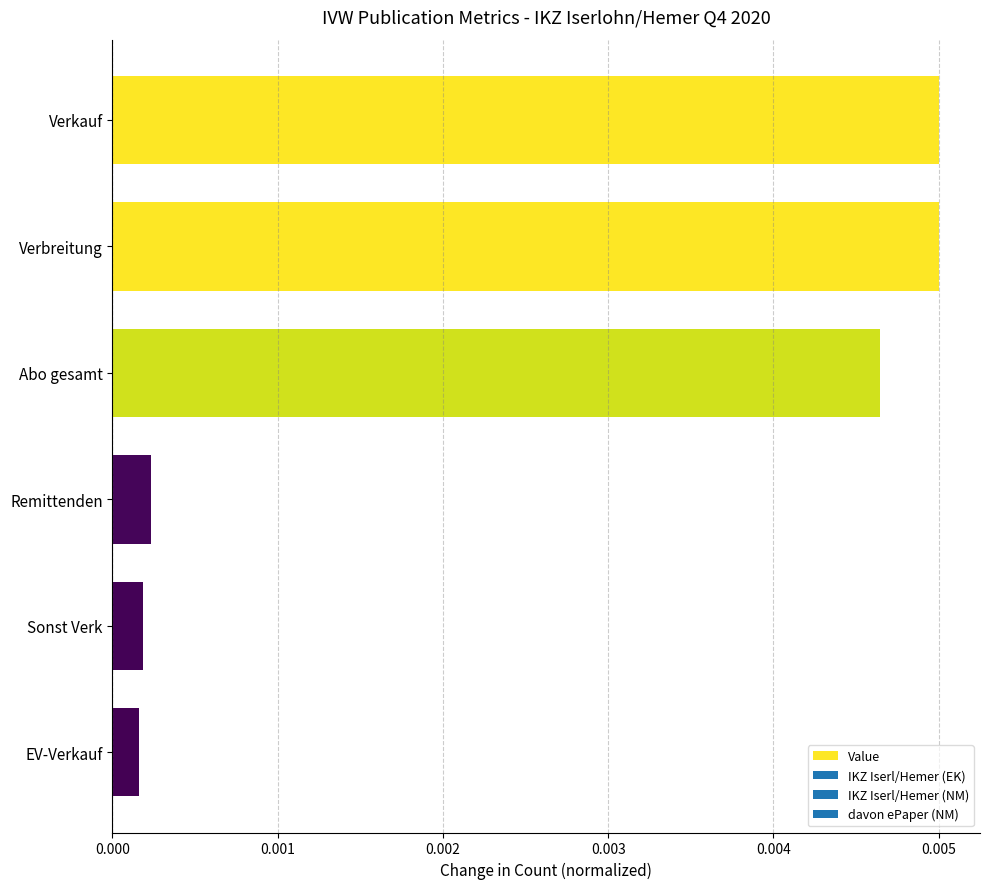

Which has a higher value, Verbreitung or EV-Verkauf?

Verbreitung